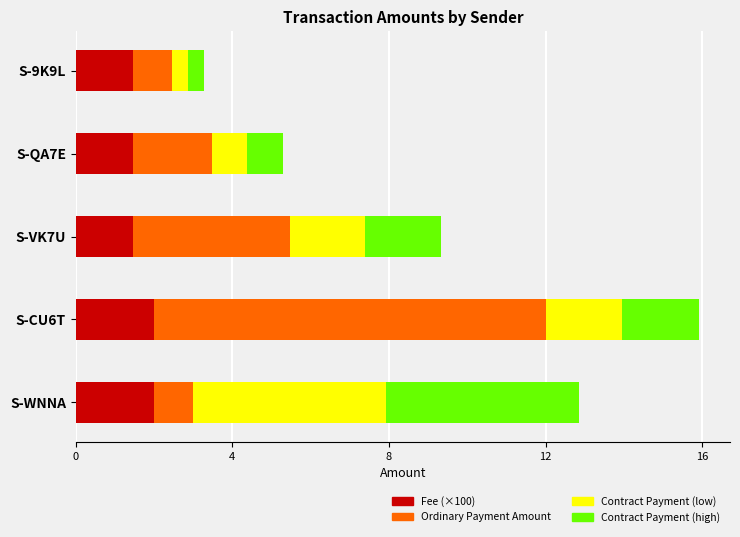

What is the lowest value of the Fee (×100) series?

1.5